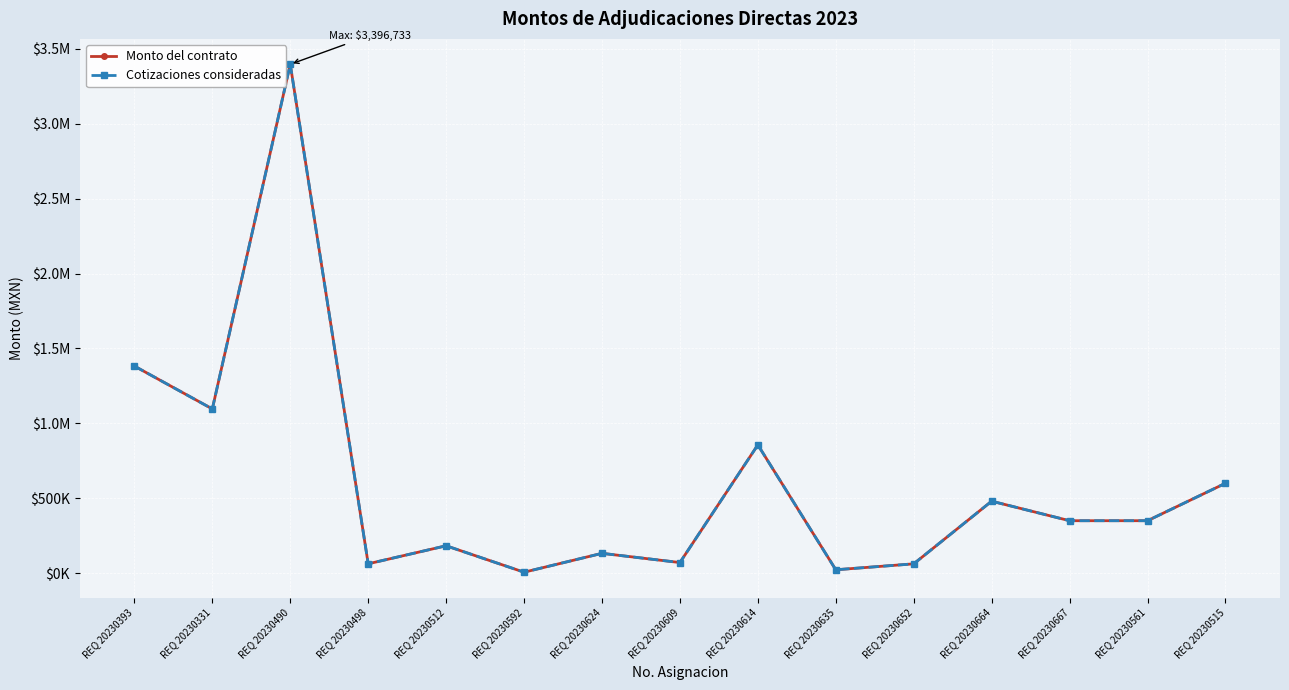

Between REQ 20230331 and REQ 20230561, which series saw the biggest shift?

Monto del contrato